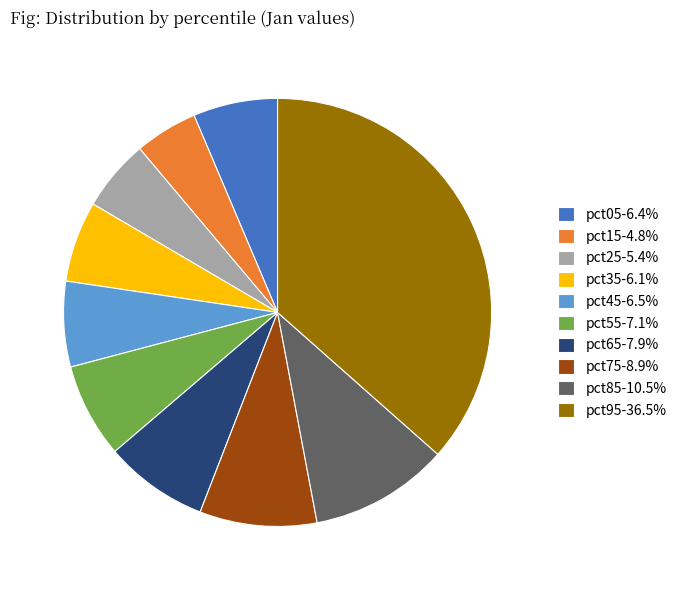

Is there a majority slice in this chart?

No